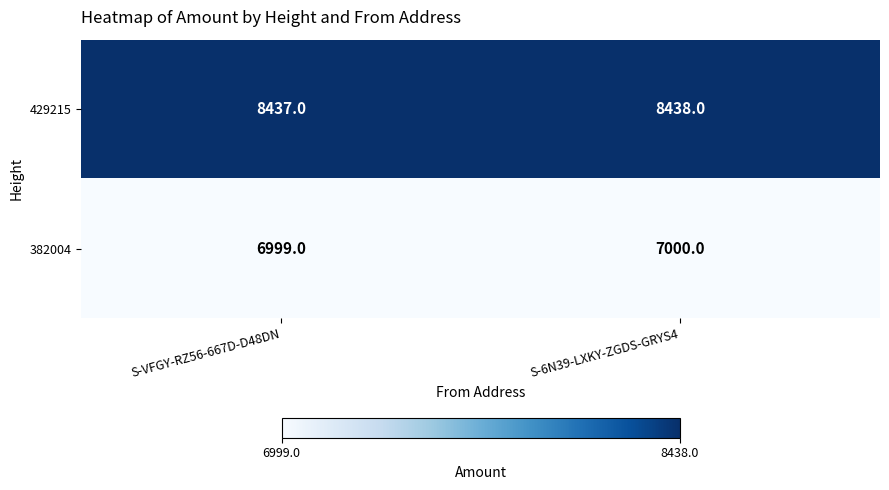

The 382004 series shows 6999 at S-VFGY-RZ56-667D-D48DN. True or false?

True